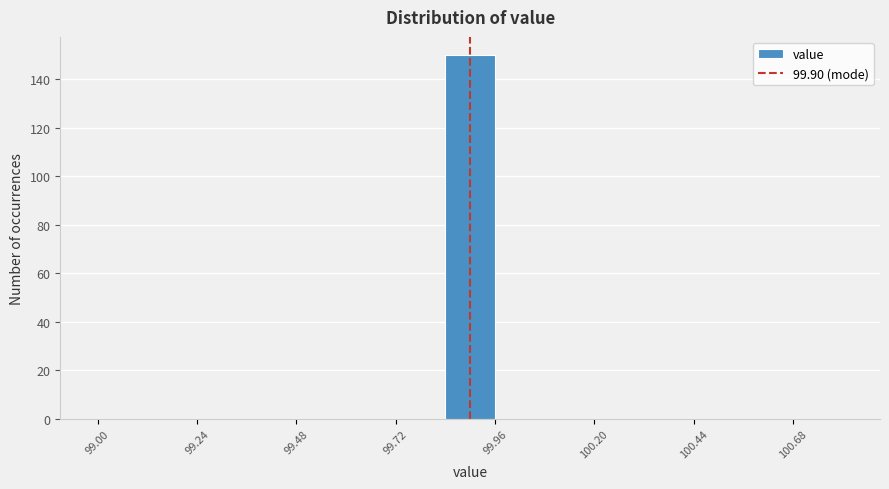

Read against the x-axis, roughly where is the centre of the tallest bar?

99.90